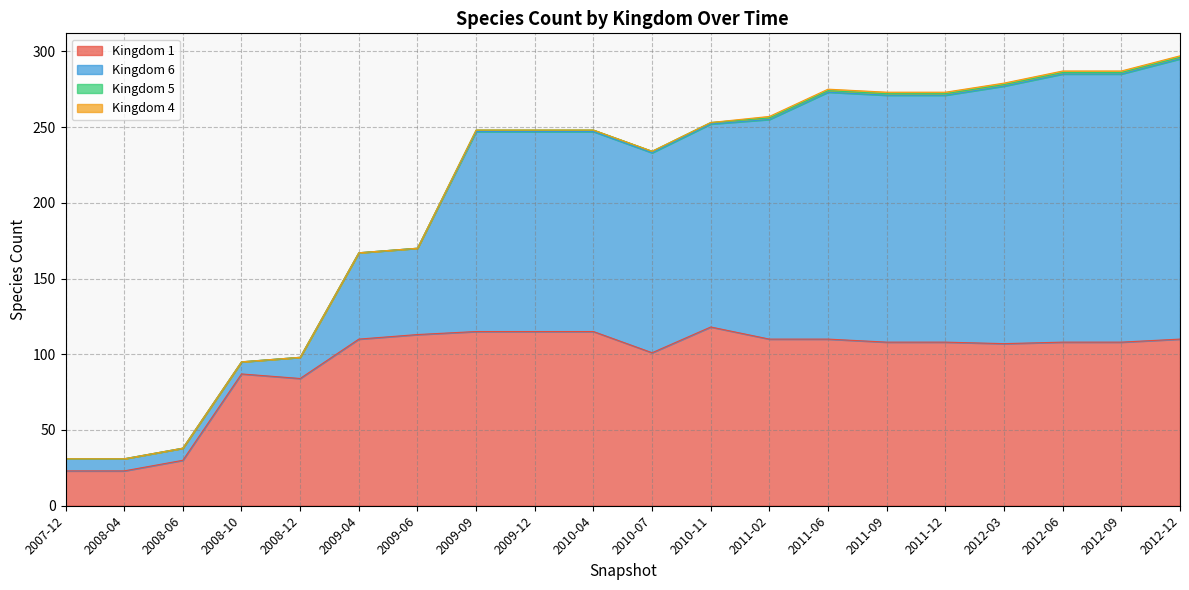

True or false: 1 has more than 0 interior local peaks.

True